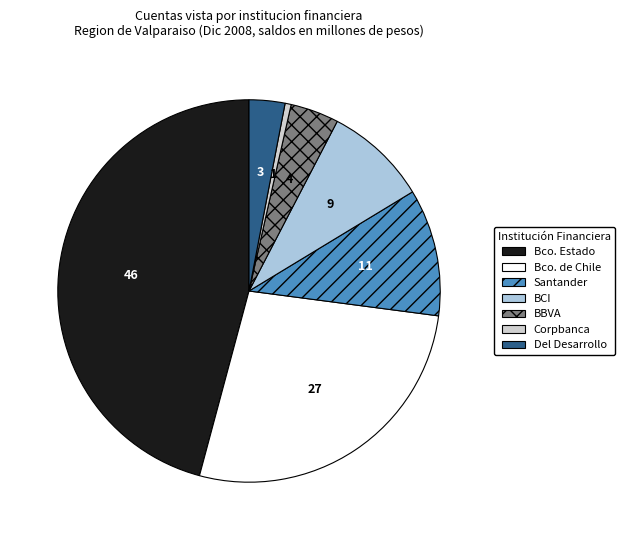

Rank the categories by value from lowest to highest.

Corpbanca, Del Desarrollo, BBVA, BCI, Santander, Bco. de Chile, Bco. Estado